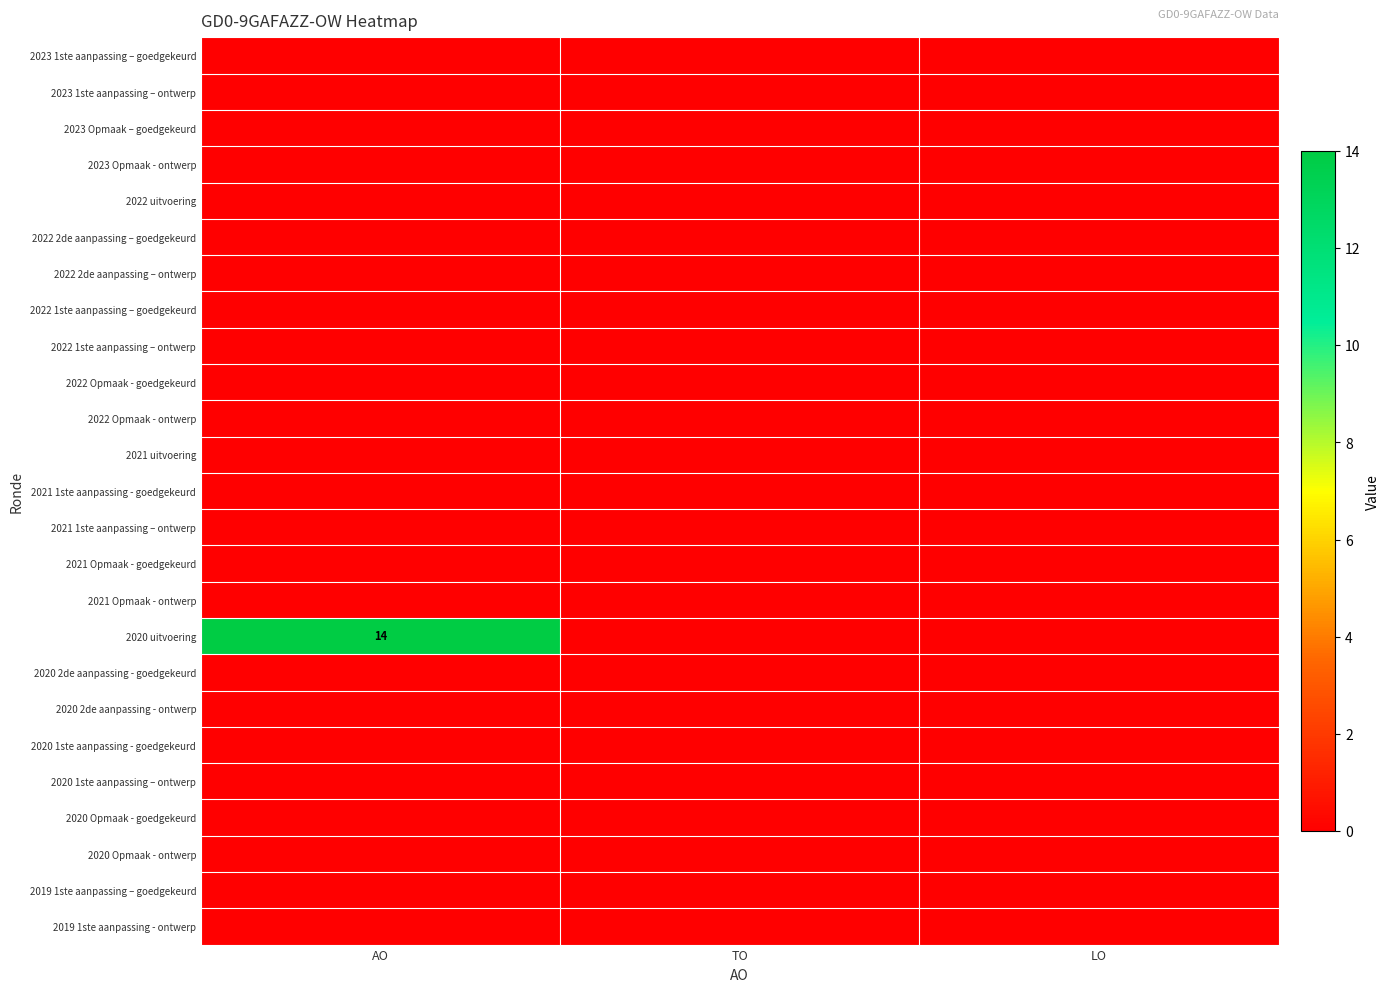

True or false: 2020 uitvoering has a value of 14 at AO.

True